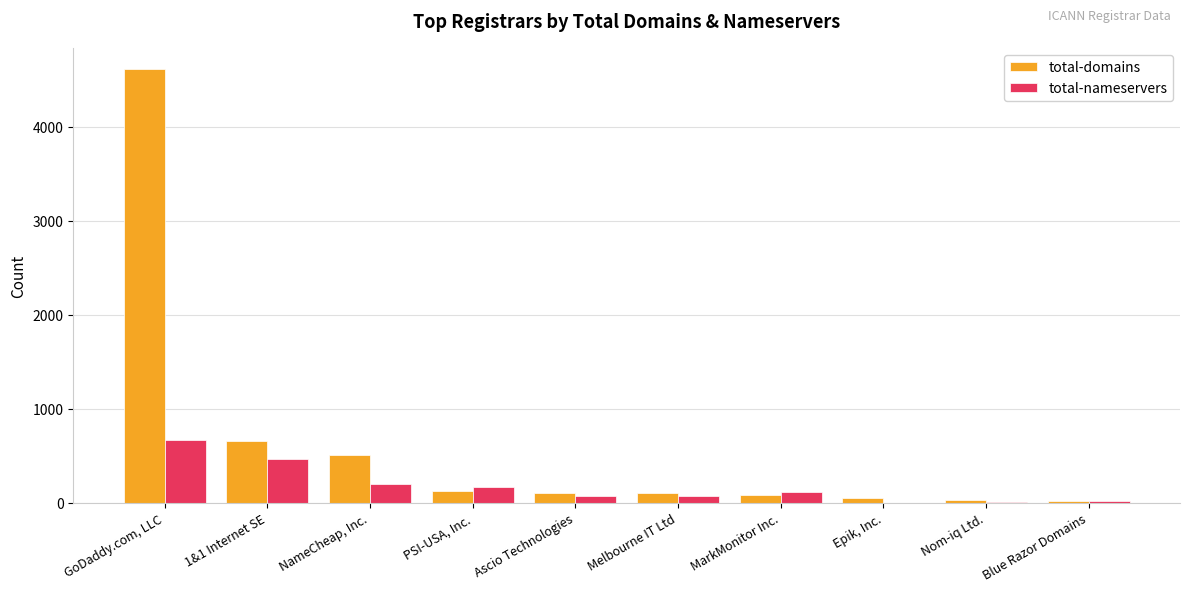

What is the total value across all series at PSI-USA, Inc.?

297